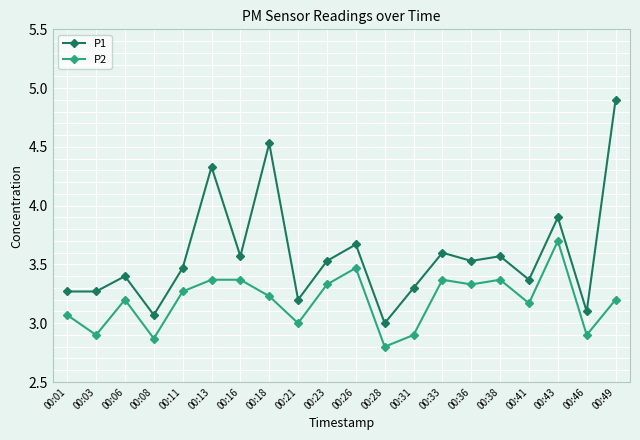

Is it true that P2 equals 5.5 at 00:43?

False